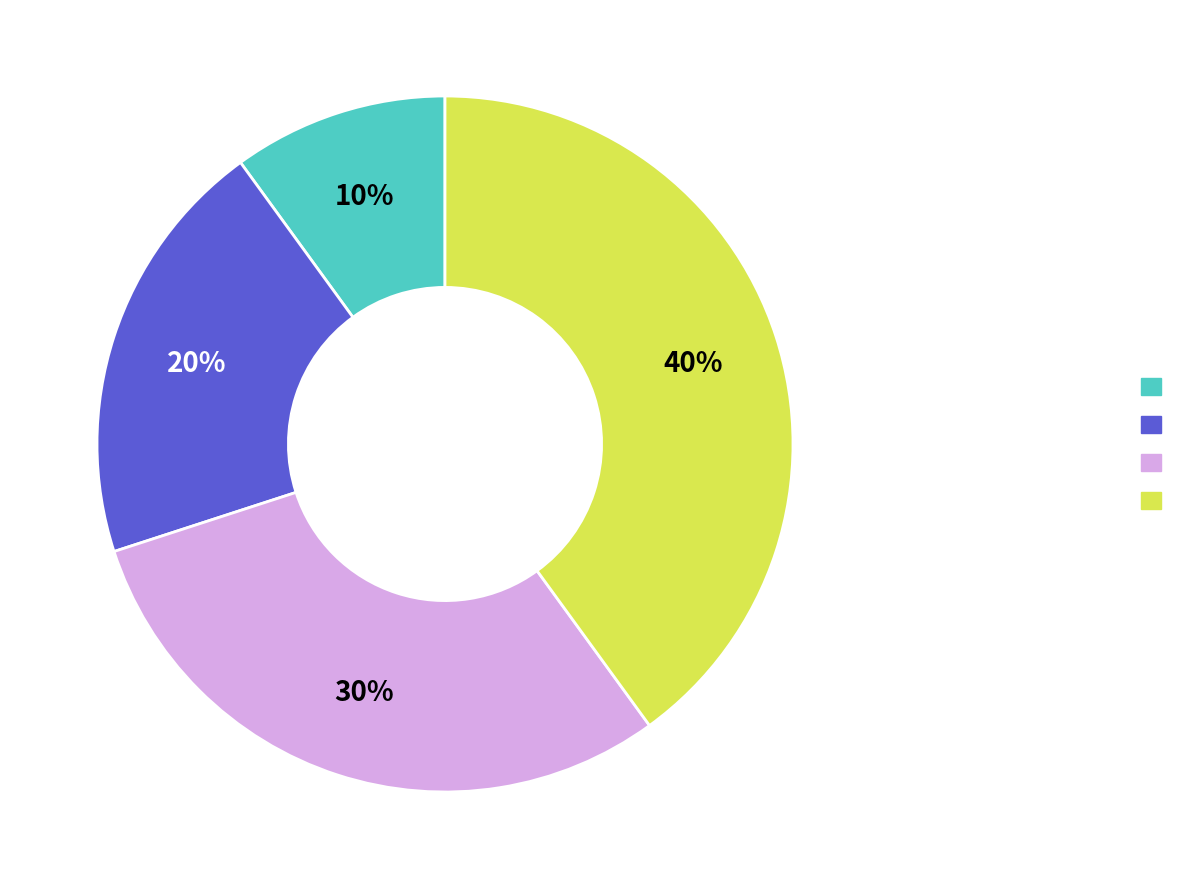

How many segments does this pie chart have?

4